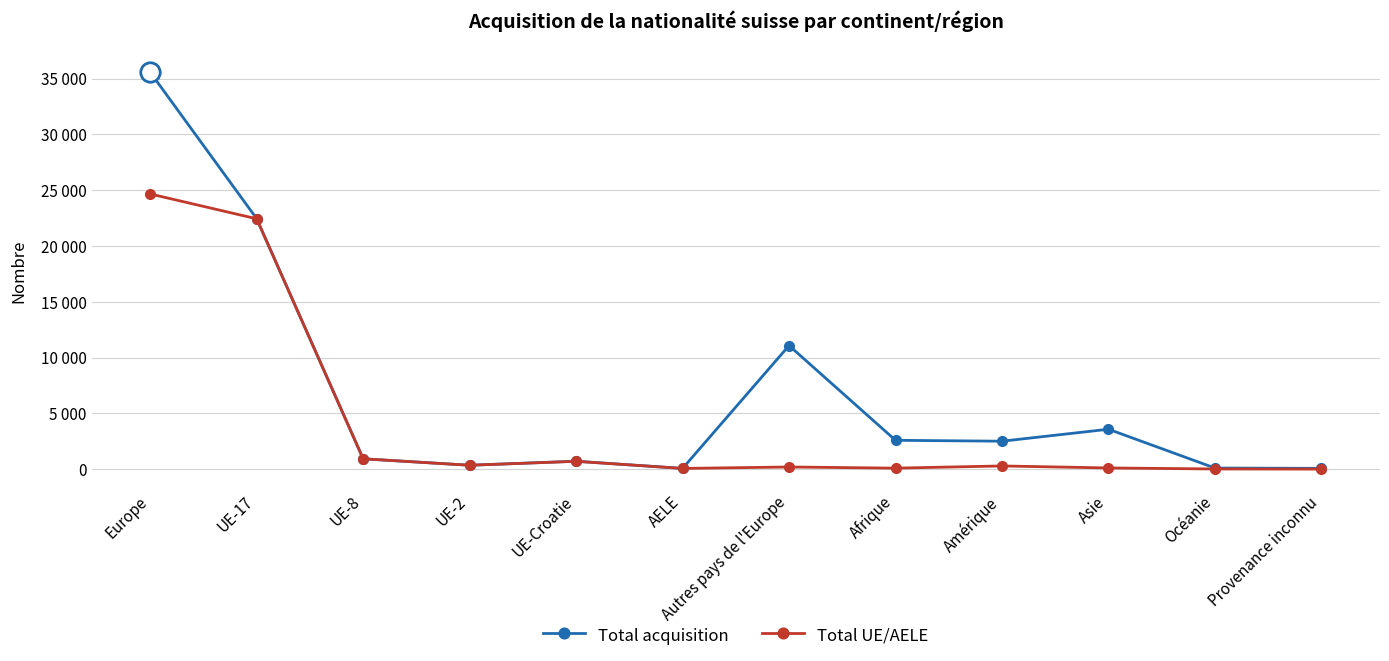

True or false: Total acquisition and Total UE/AELE intersect in this chart.

False